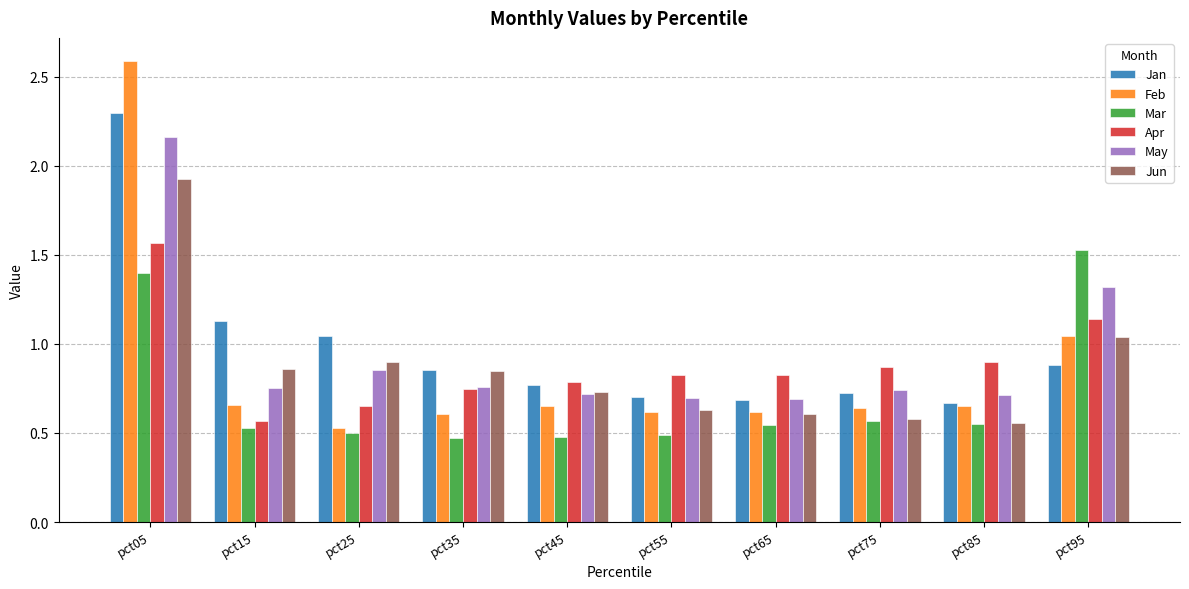

What is the value of the Mar bar at the 1st from the left?

1.4